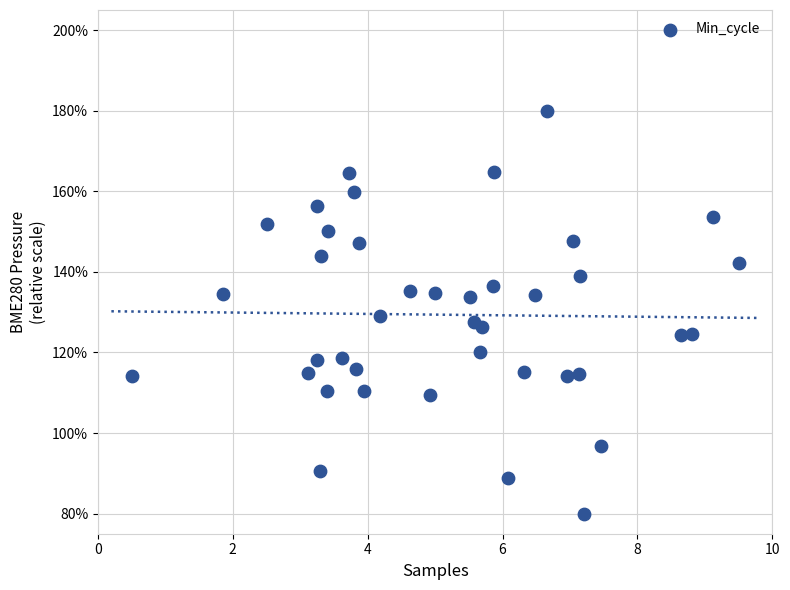

What is the range of Y values (max minus min)?

100.0